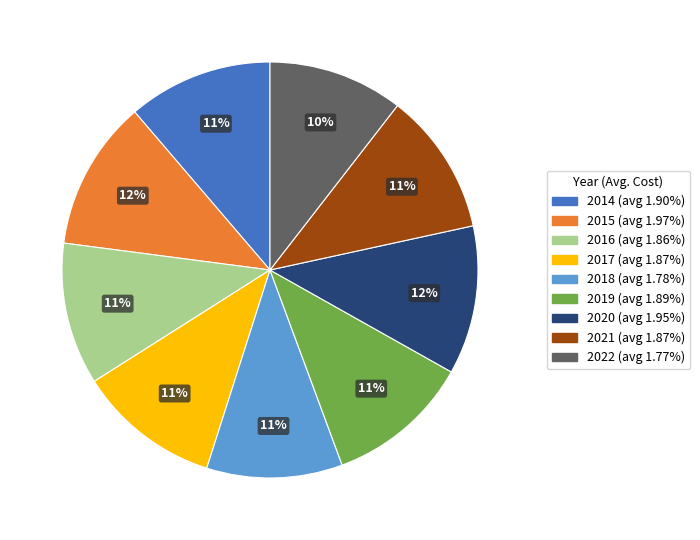

How many slices are in this pie chart?

9